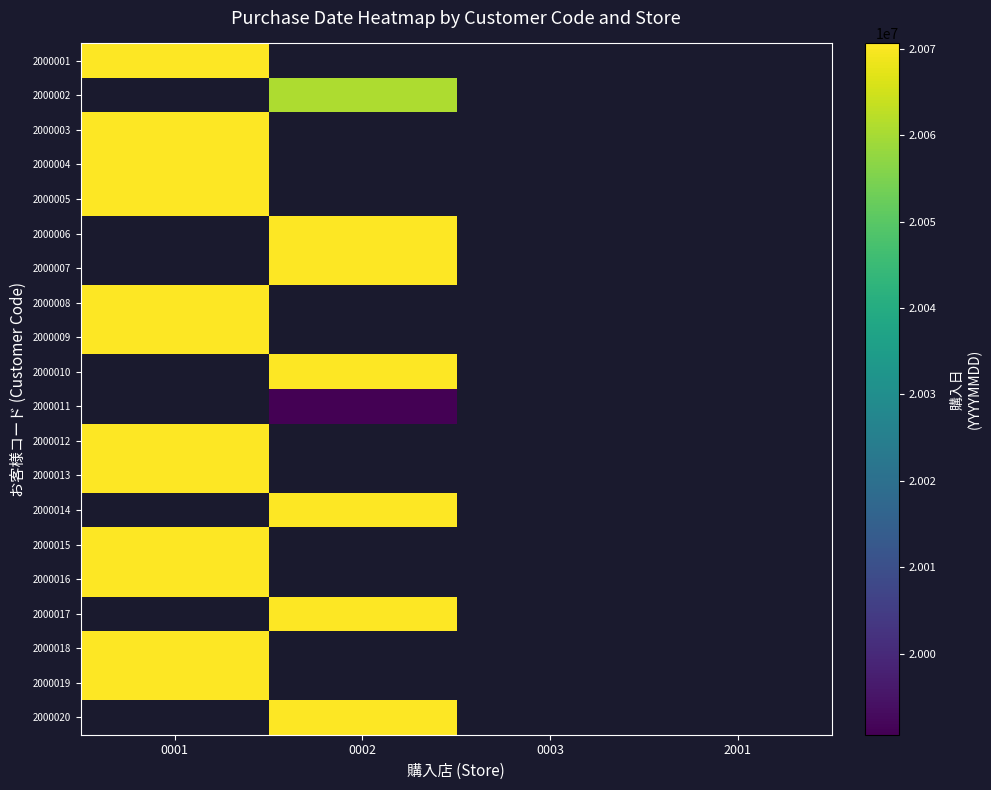

Count the number of data series in this chart.

20